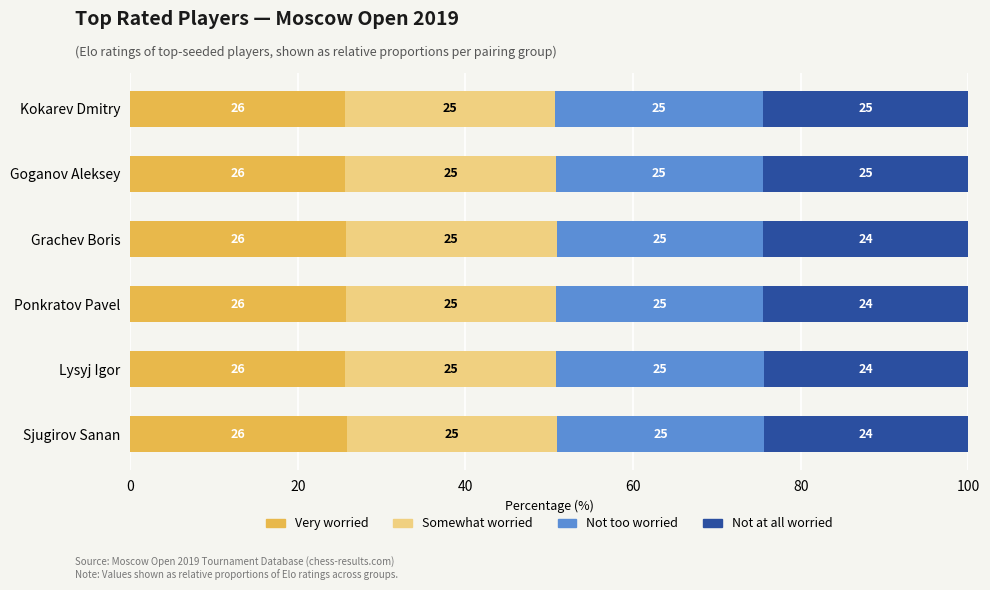

What is the lowest value of the Very worried series?

25.6